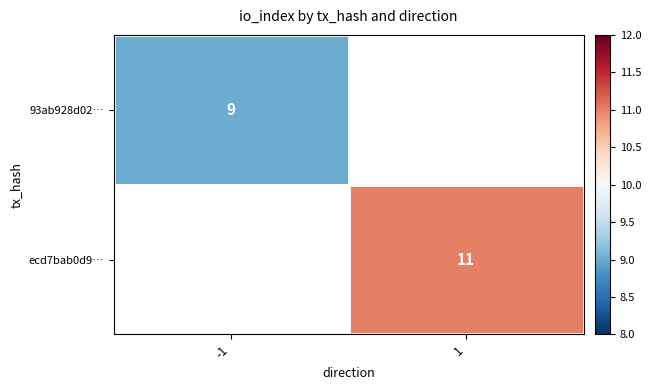

Is it true that ecd7bab0d9… equals 11 at 1?

True